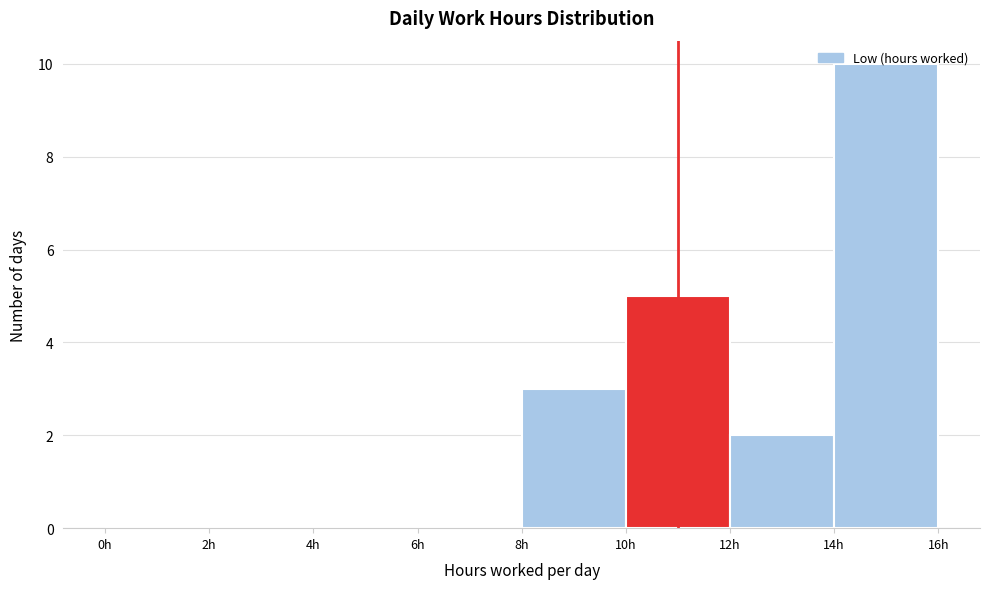

Reading left to right, list every bar in this chart as the range it spans on the x-axis followed by its height. The values are not printed on the chart, so give them approximately, as read against the axis.

0 to 2: 0
2 to 4: 0
4 to 6: 0
6 to 8: 0
8 to 10: 3
10 to 12: 5
12 to 14: 2
14 to 16: 10